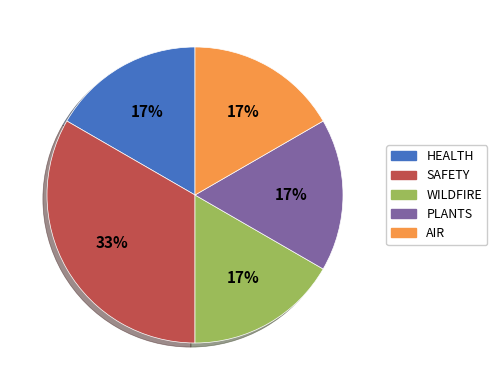

What is the ratio of the value at HEALTH to the value at PLANTS?

1.0